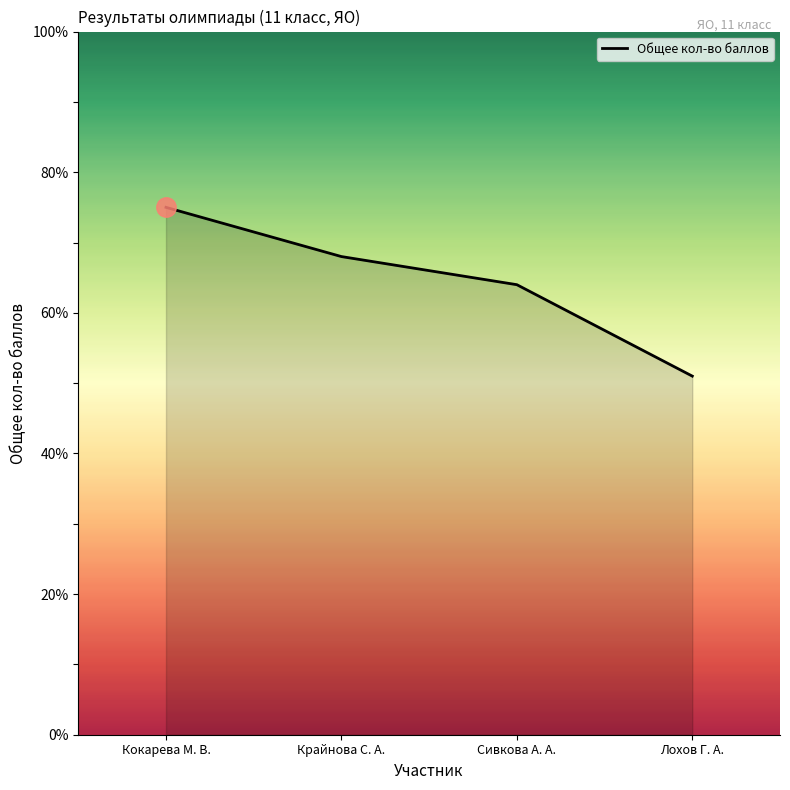

How many categories are shown in the chart?

4